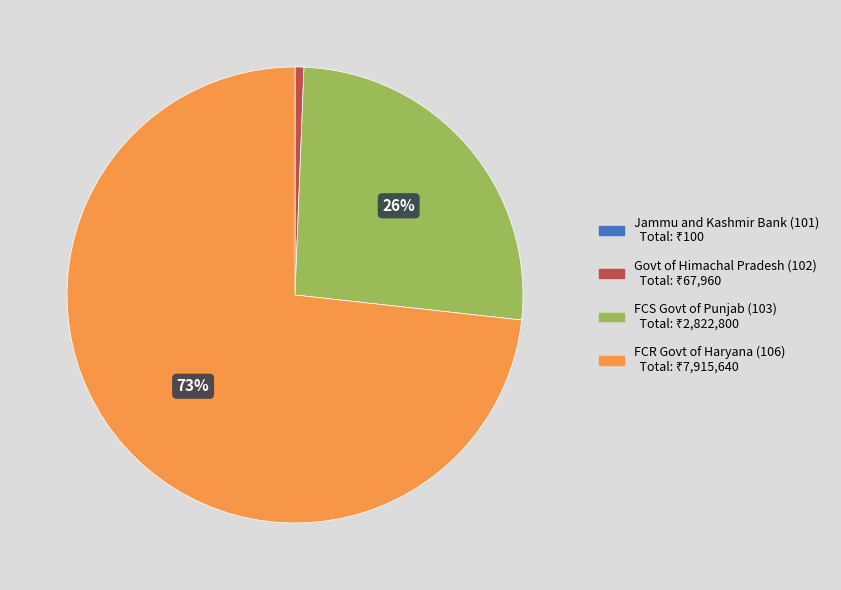

What is the majority slice?

FCR Govt of Haryana (106)